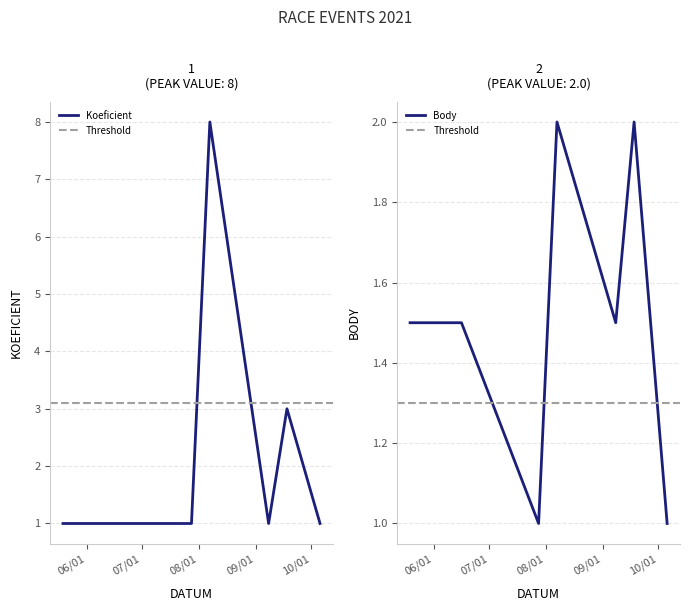

What is the label of the 3rd point from the right?

2021-09-08